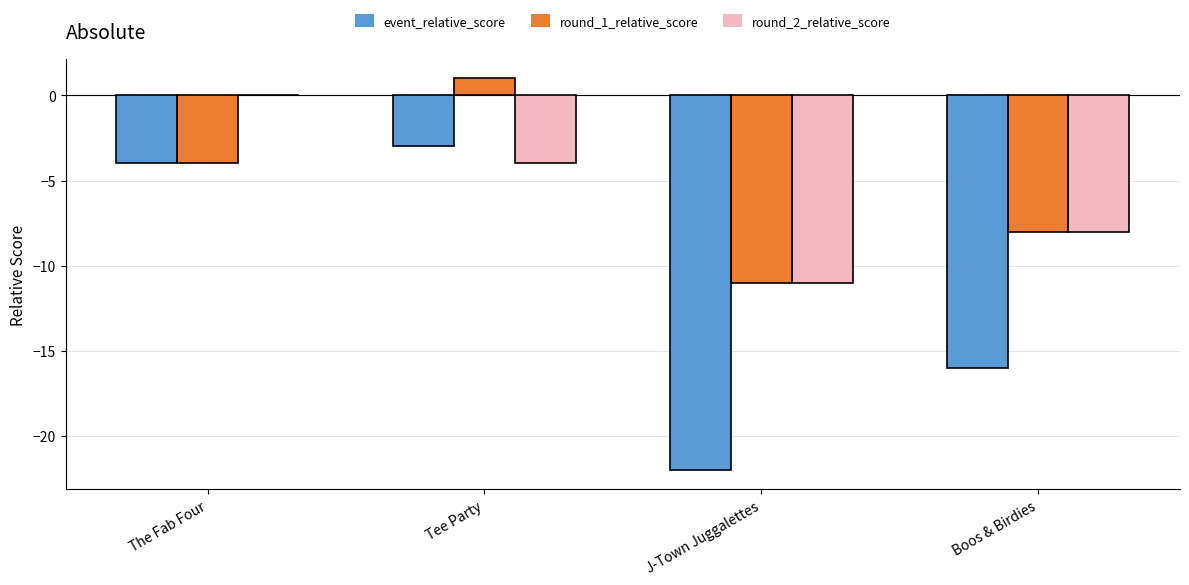

At which label does event_relative_score first exceed -4?

Tee Party